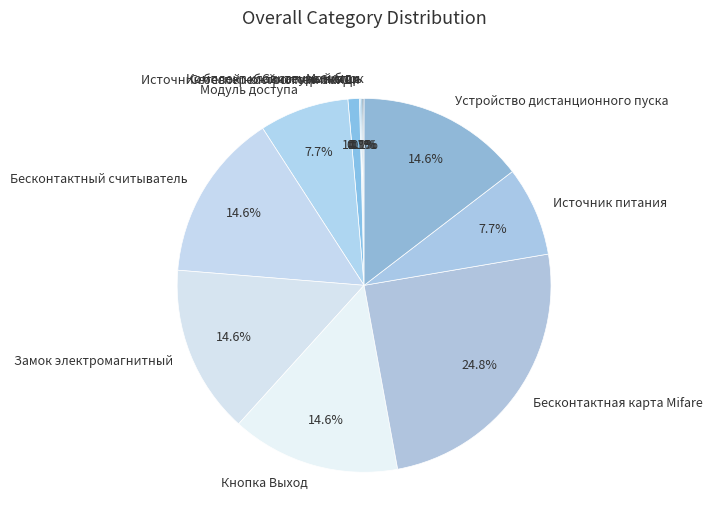

True or false: Модуль доступа accounts for 8% of the total.

True